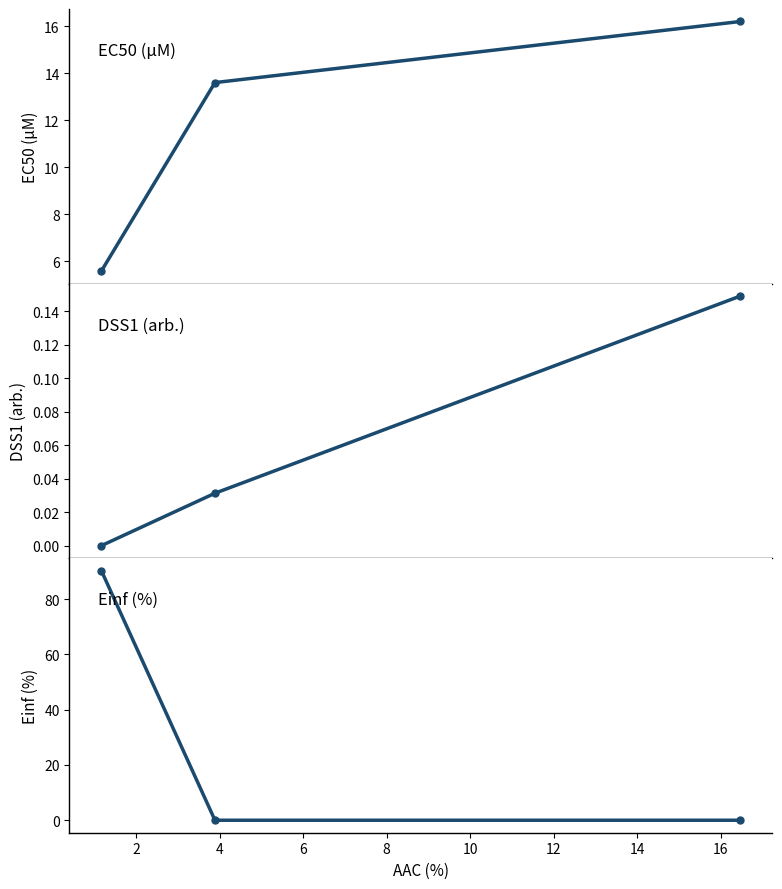

Rank the series by their average value, from lowest to highest.

DSS1 (arb.), EC50 (µM), Einf (%)